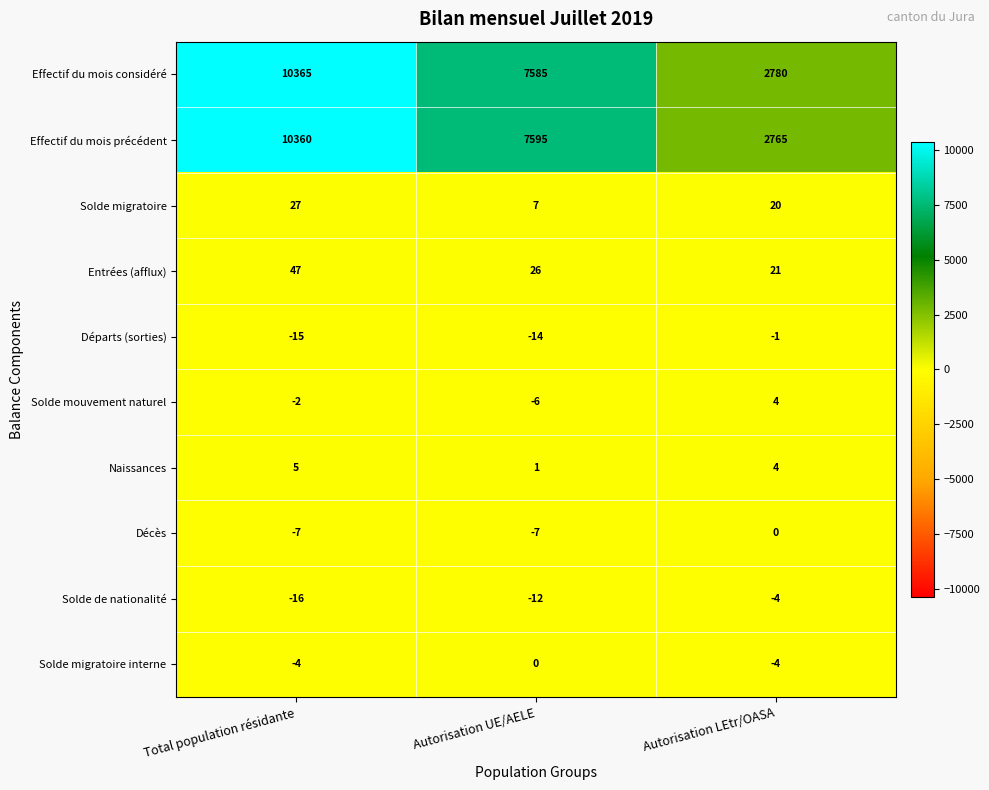

Which series has the largest range (max minus min)?

Effectif du mois précédent